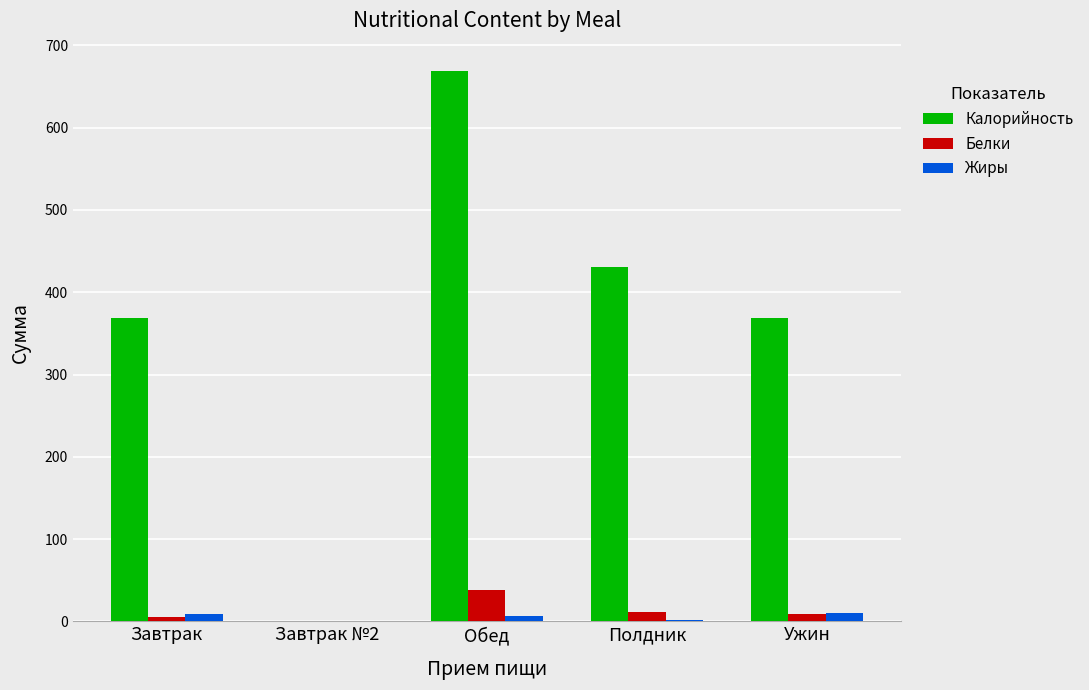

The value of Белки at Обед is 38.3. True or false?

True